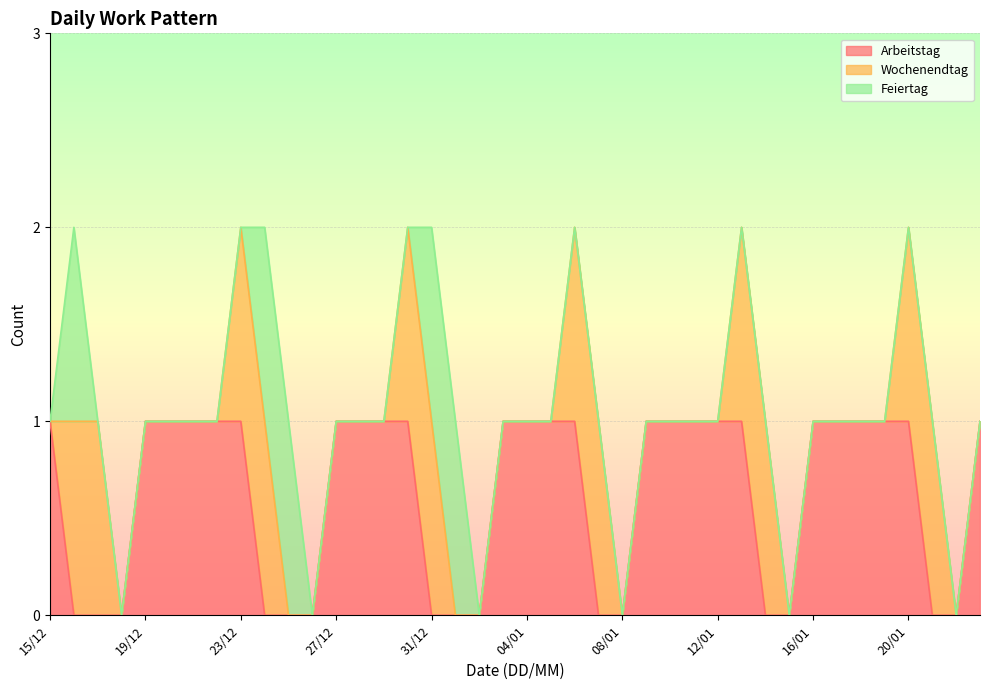

What is the difference between the Wochenendtag values at 31/12 and 29/12?

1